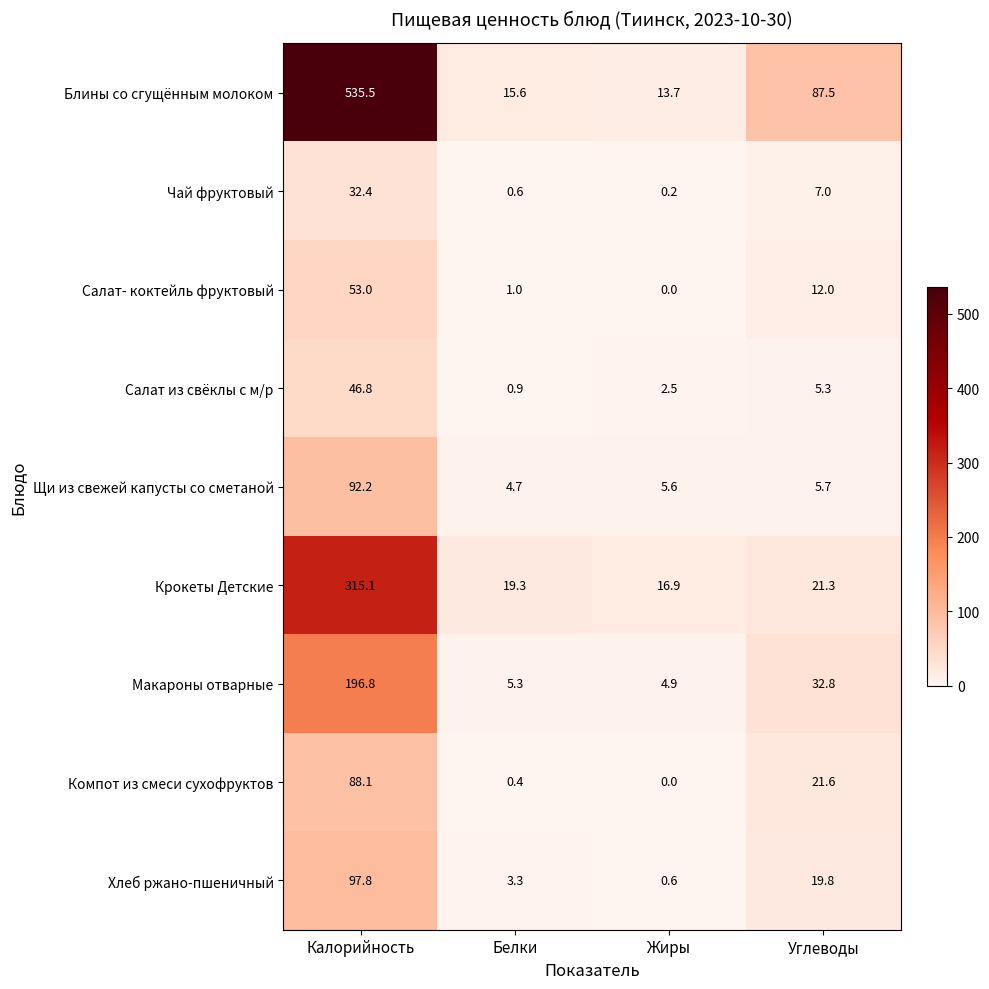

At which category does the chart reach its peak across all series?

Калорийность